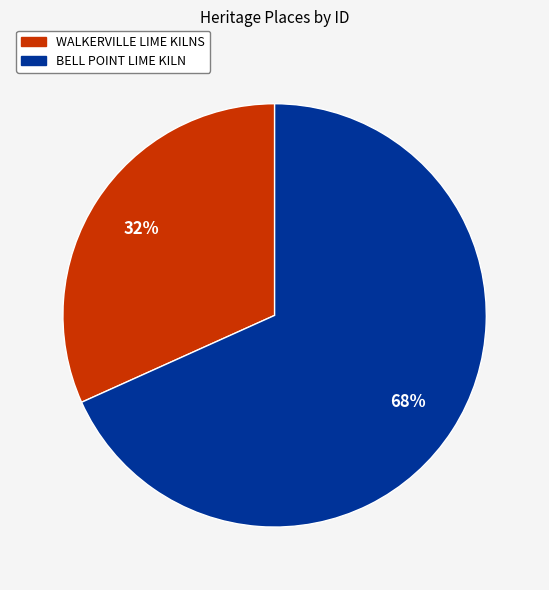

Combined, do BELL POINT LIME KILN and WALKERVILLE LIME KILNS account for over 50%?

Yes